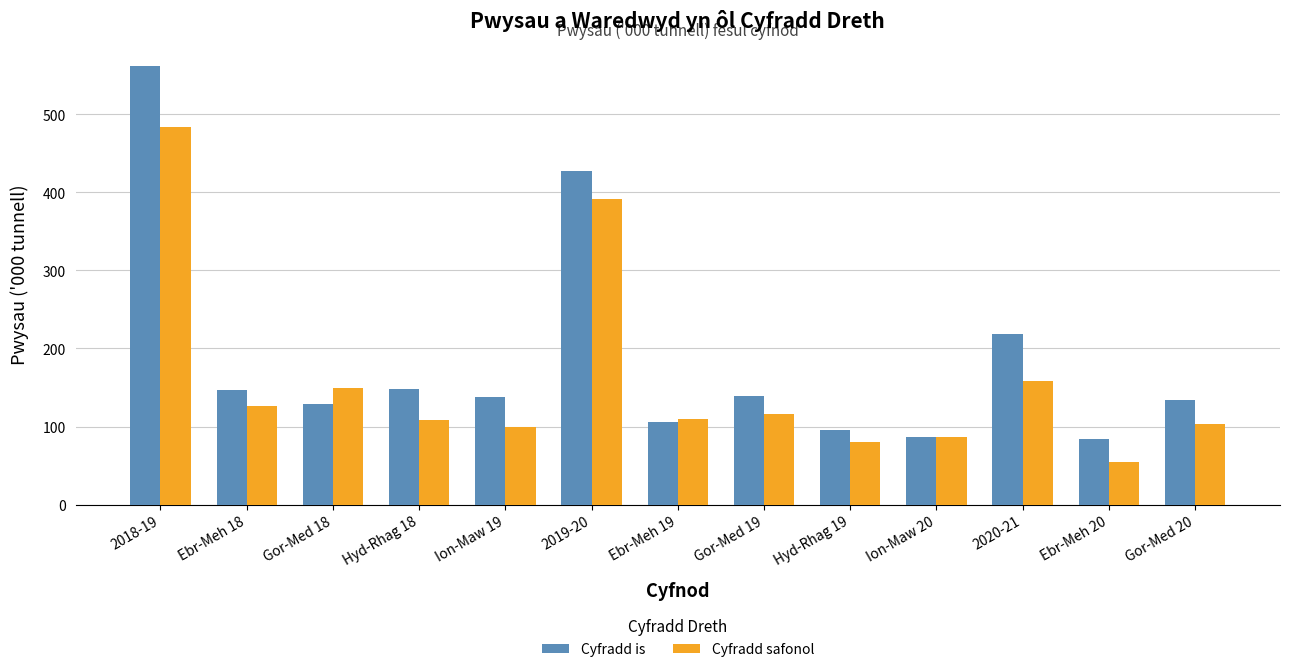

How many bars are there in total?

26